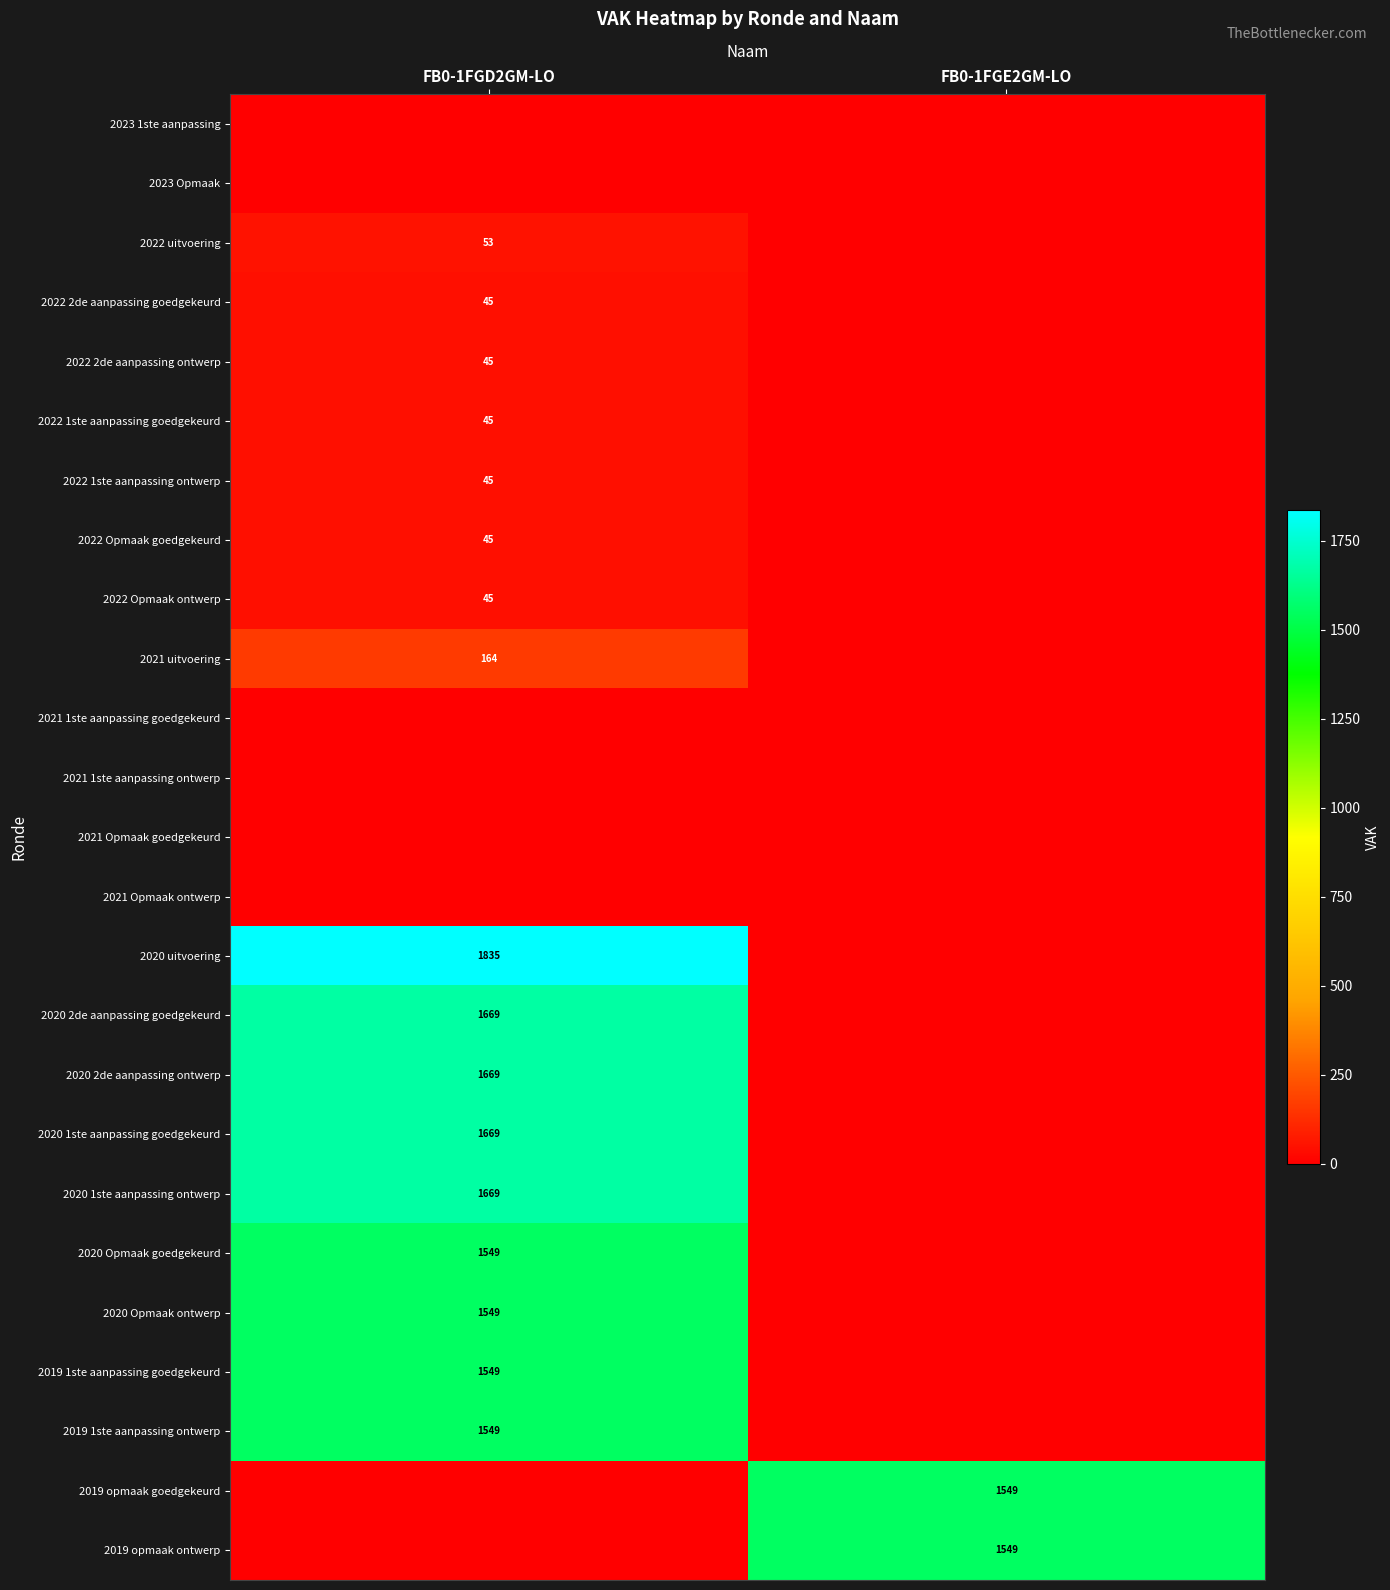

Which has a higher value, FB0-1FGD2GM-LO or FB0-1FGE2GM-LO?

FB0-1FGD2GM-LO